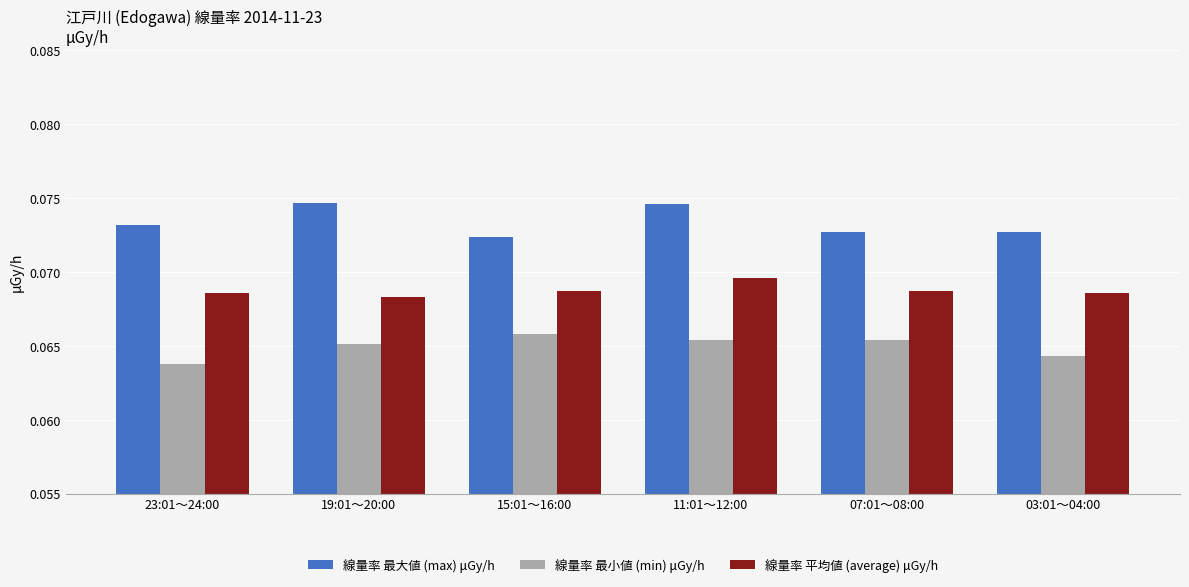

What is the label of the 3rd bar from the right?

11:01～12:00